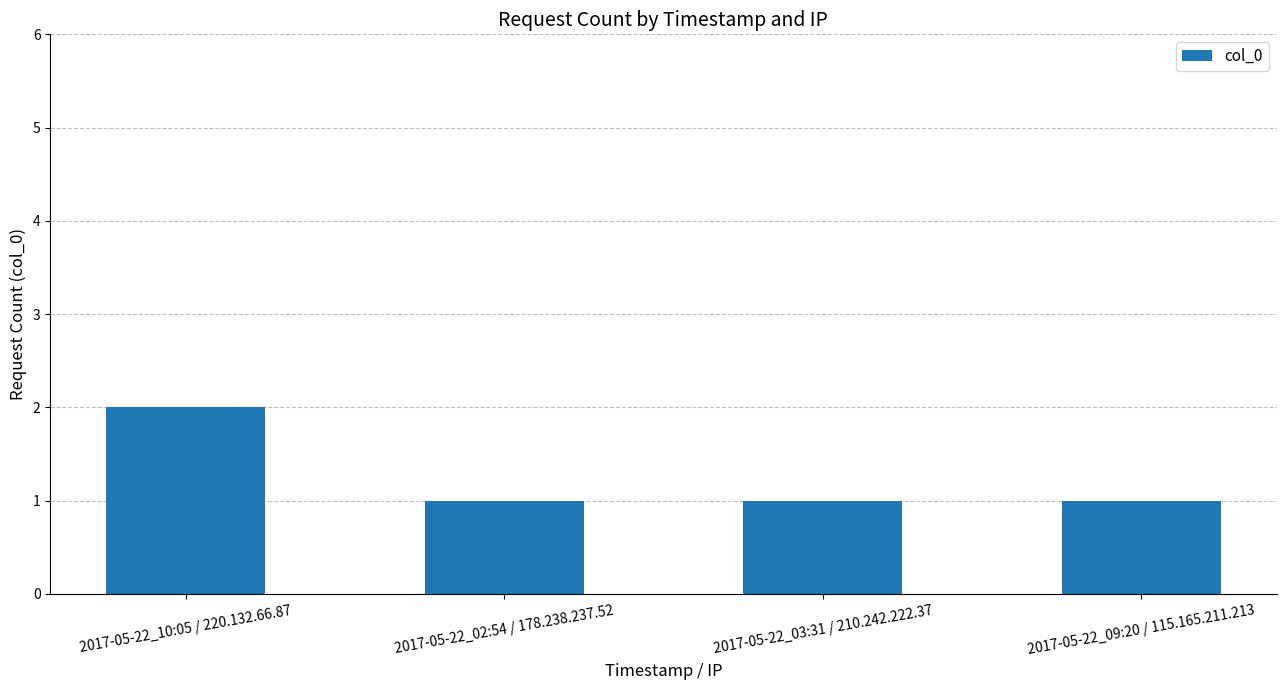

What is the average value?

1